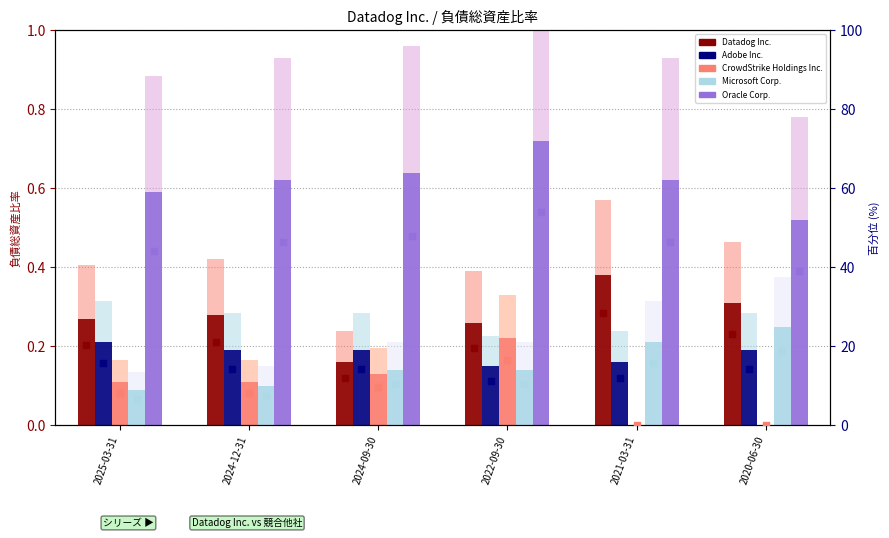

Is the value of Oracle Corp. at 2024-12-31 greater than the value of Datadog Inc. at 2021-03-31?

Yes